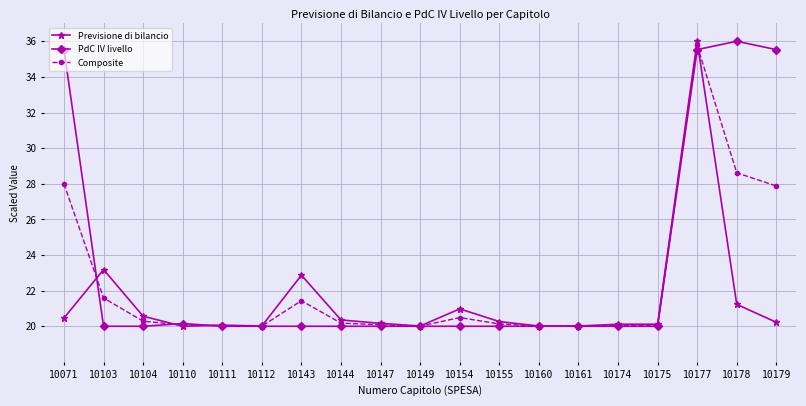

What are all the series names shown in the legend?

Previsione di bilancio, PdC IV livello, Composite